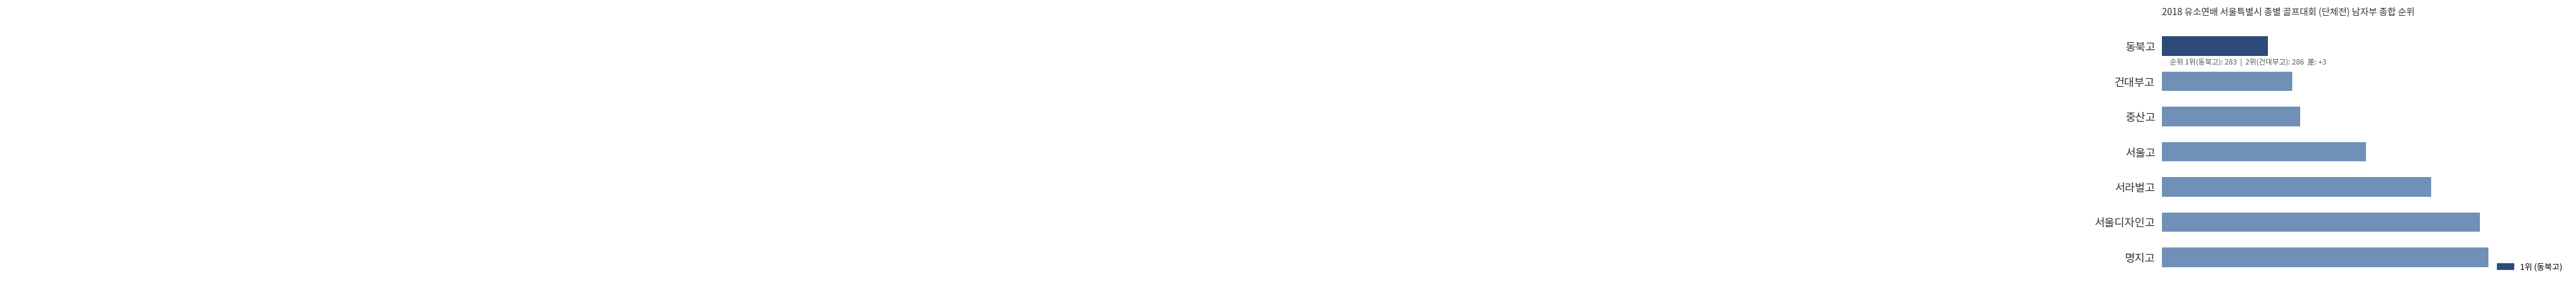

At which label is the value closest to 296?

서울고